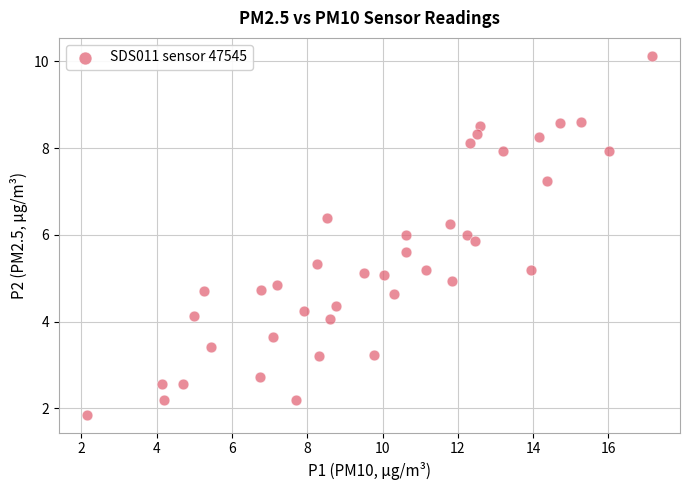

What is the range of X values (max minus min)?

15.0